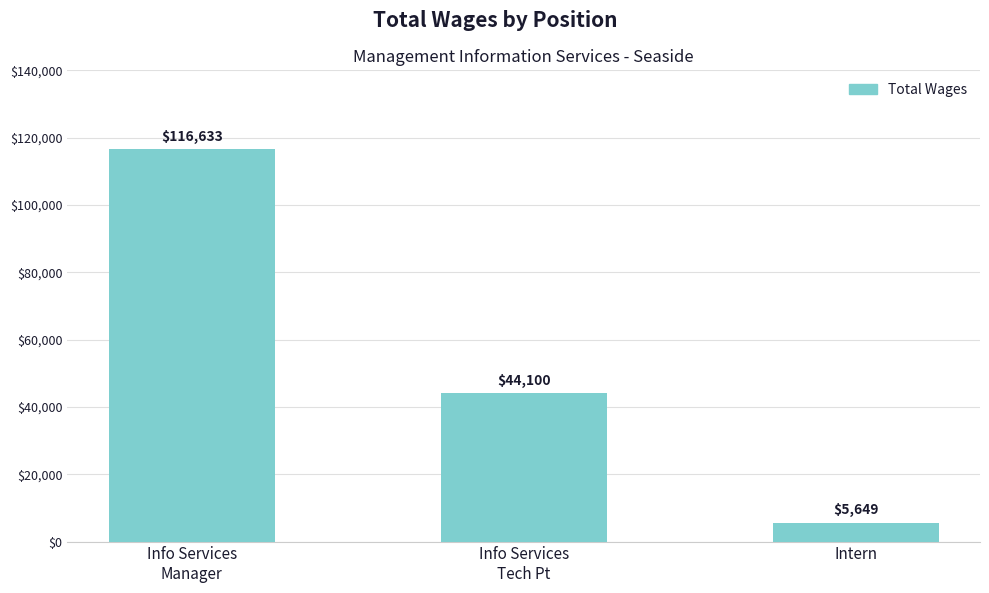

How many distinct data groups are displayed?

1